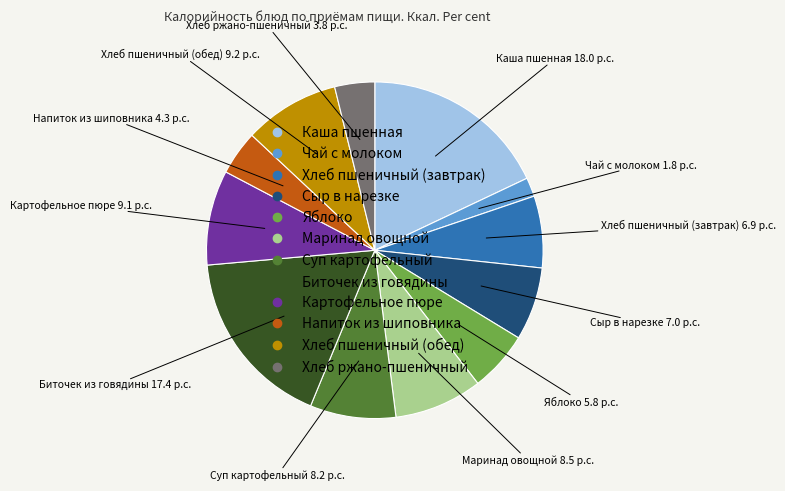

The Хлеб пшеничный (обед) slice represents 15% of the pie. True or false?

False